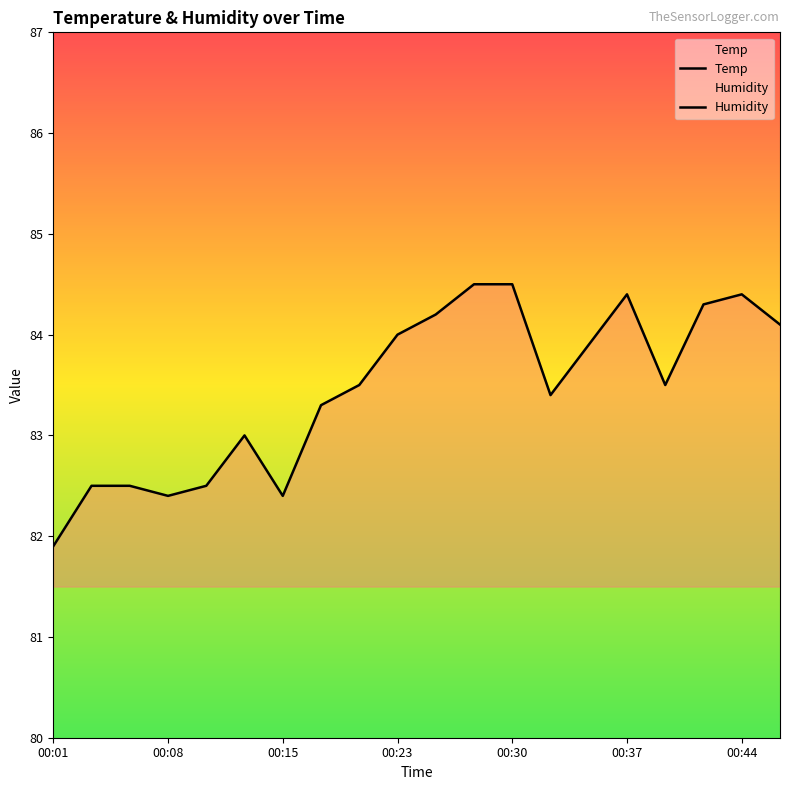

Which category has the highest value in the Temp series?

00:01